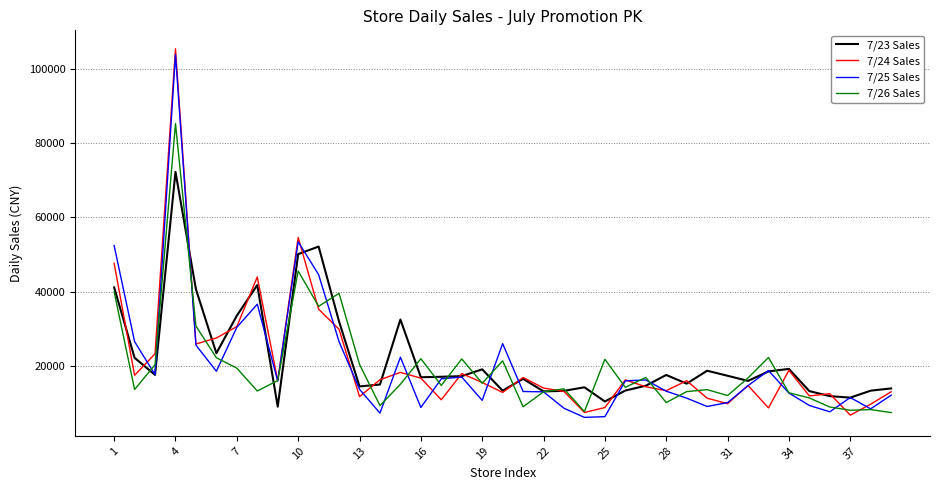

Does the chart display data point markers on the line(s)?

No